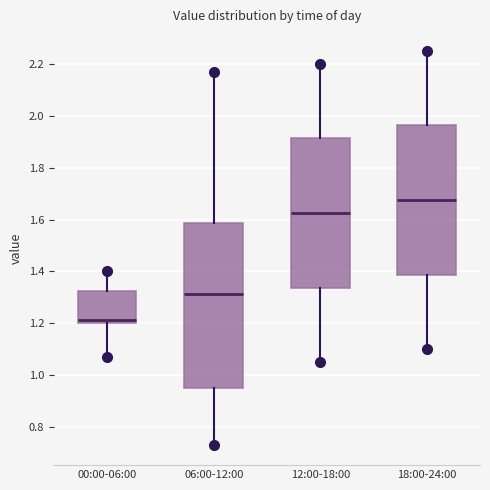

Which box has the highest median line?

18:00-24:00